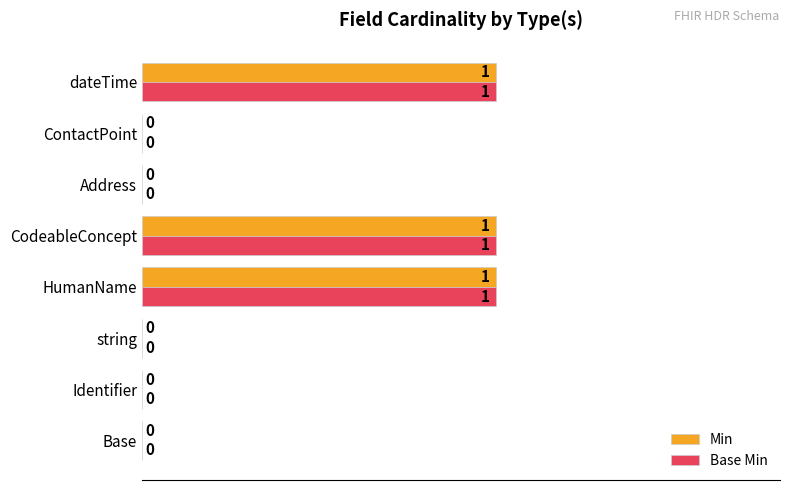

The value of Min at CodeableConcept is 1. True or false?

True